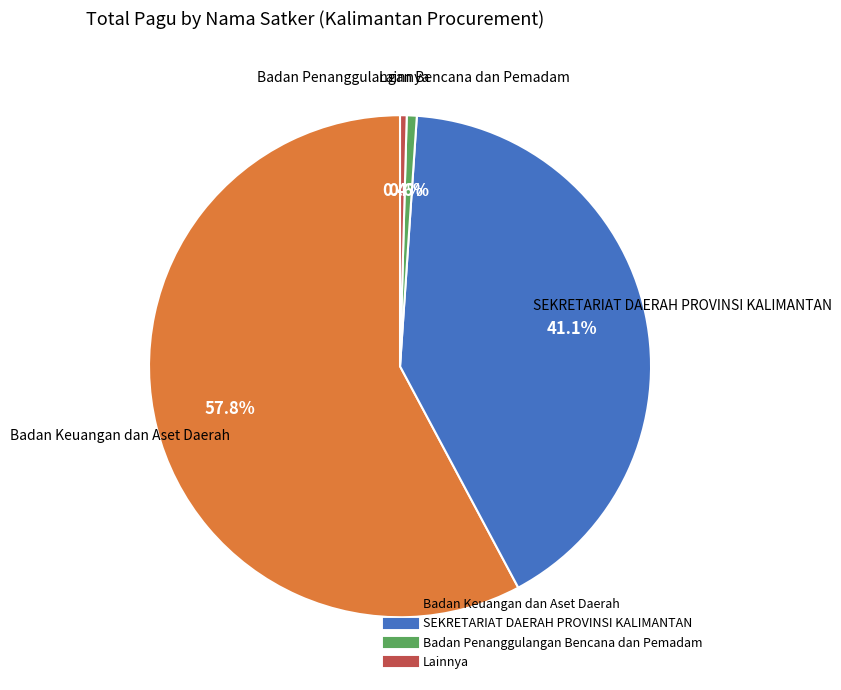

Does any single category account for the majority?

Yes